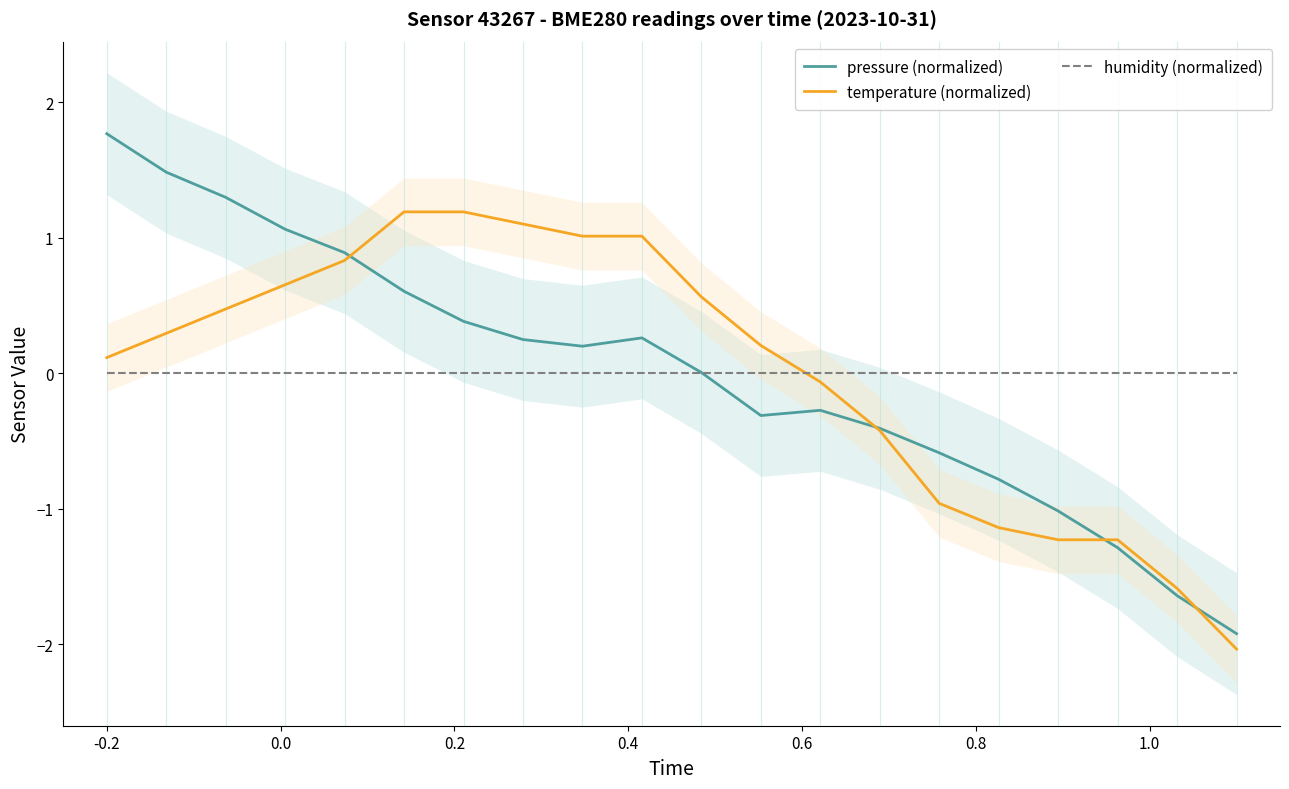

What is the highest value of the pressure (normalized) series?

1.8